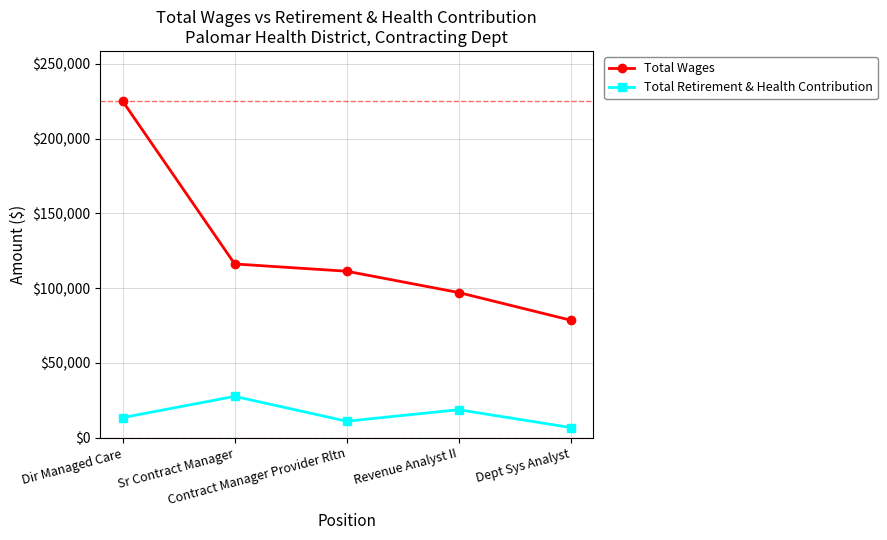

The Total Retirement & Health Contribution series shows 13486 at Dir Managed Care. True or false?

True